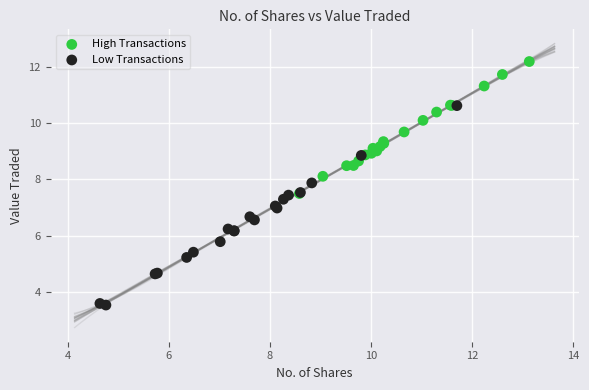

Which series reaches the minimum Y coordinate?

Low Transactions